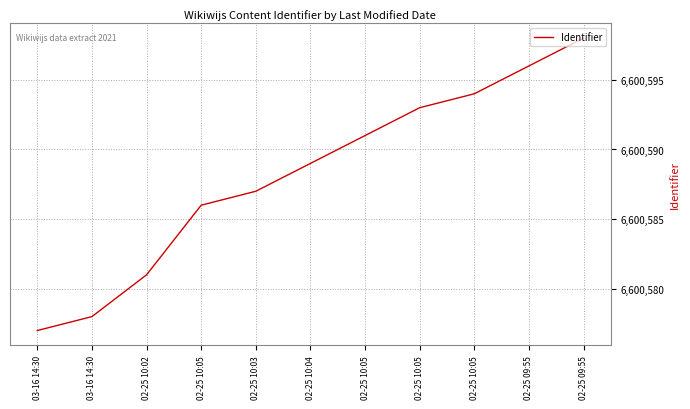

What is the smallest value displayed?

6600577